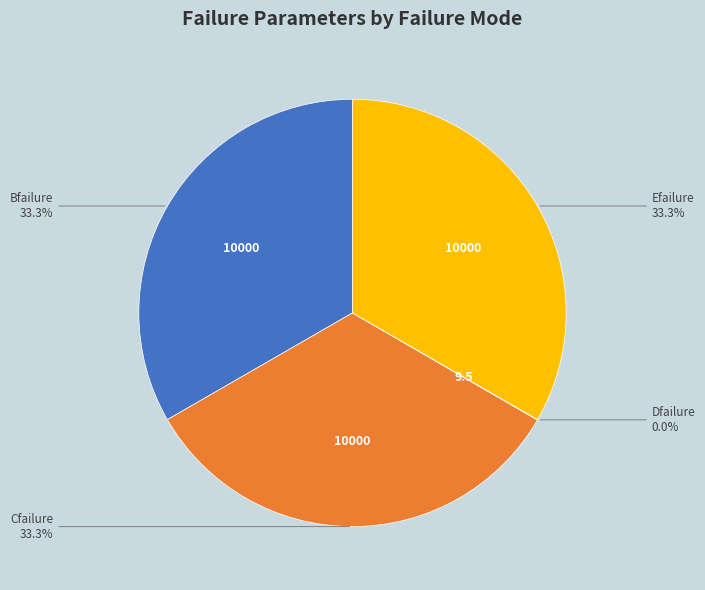

Is there a majority slice in this chart?

No